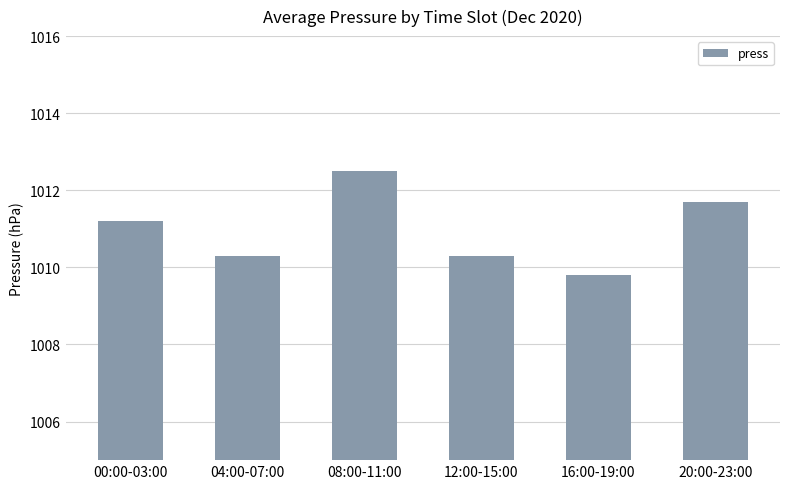

Read the value at 16:00-19:00.

1009.8